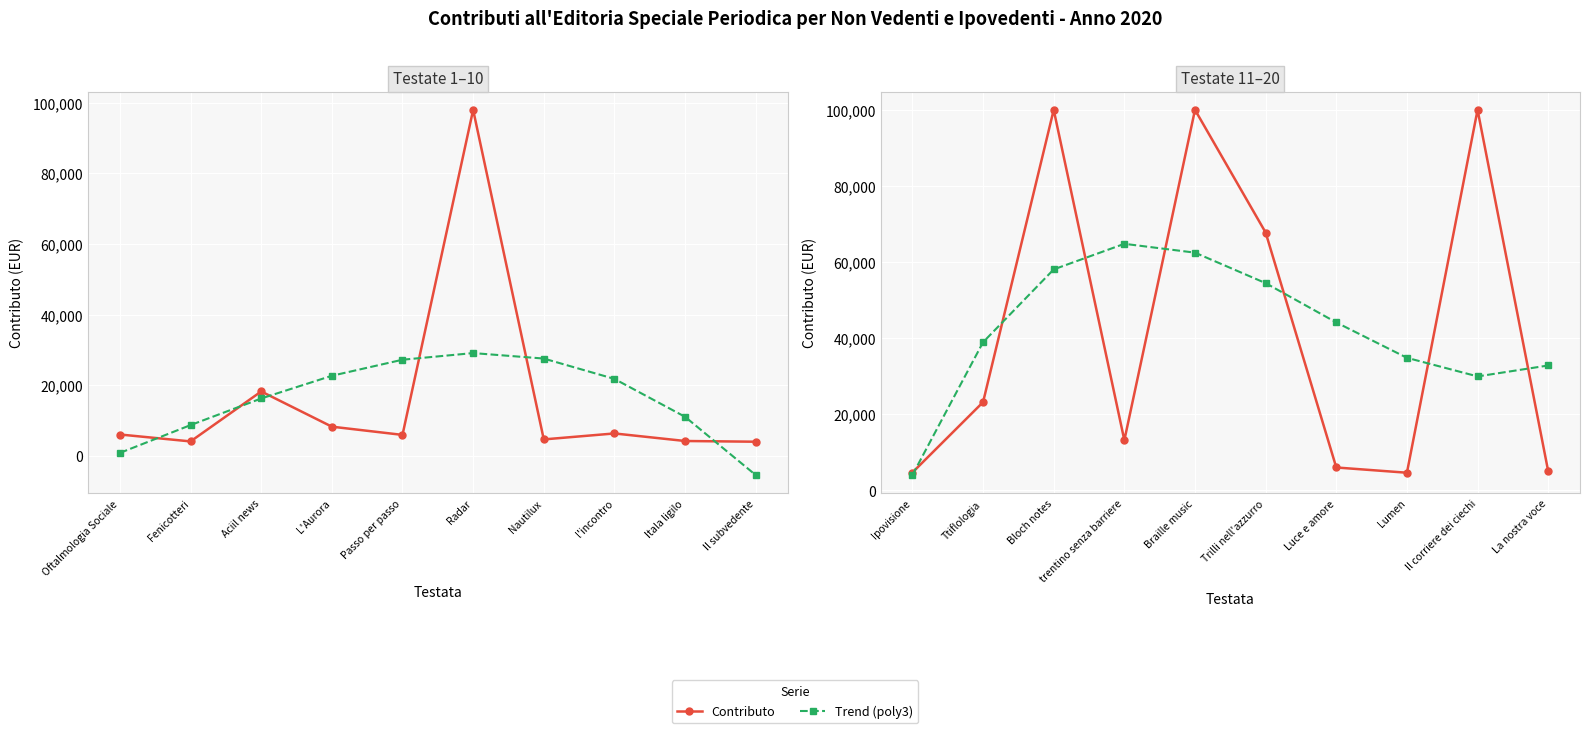

What is the label of the 2nd point from the left?

Ttiflologia